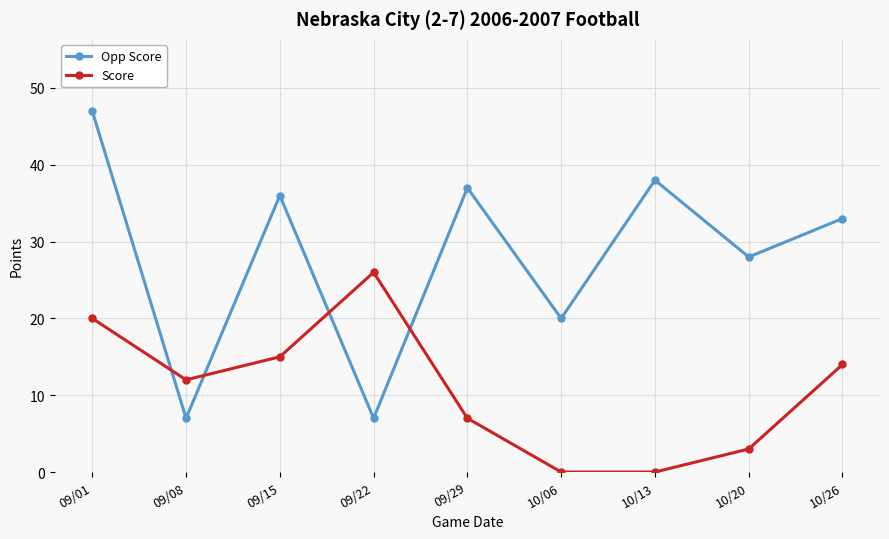

How many interior local peaks does the Opp Score series have?

3